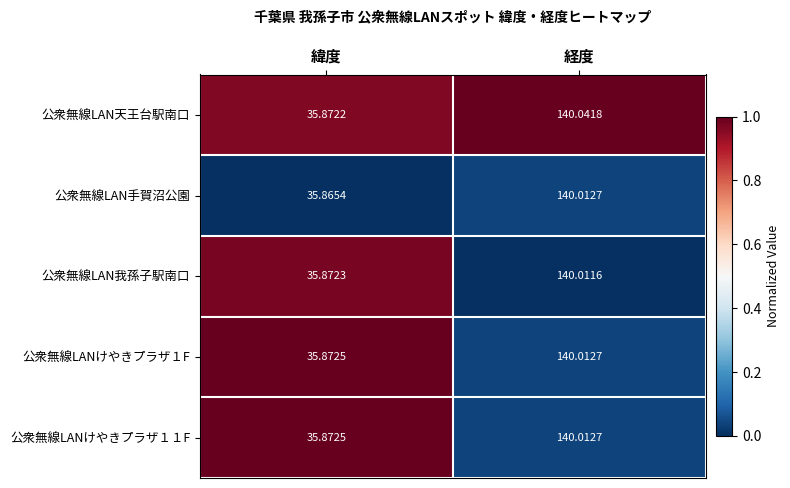

List the labels in order of 公衆無線LAN我孫子駅南口 value, smallest first.

緯度, 経度